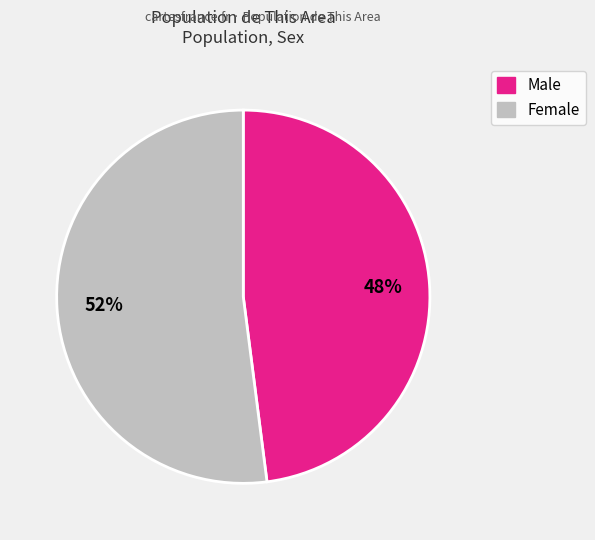

Count the number of slices in the pie.

2